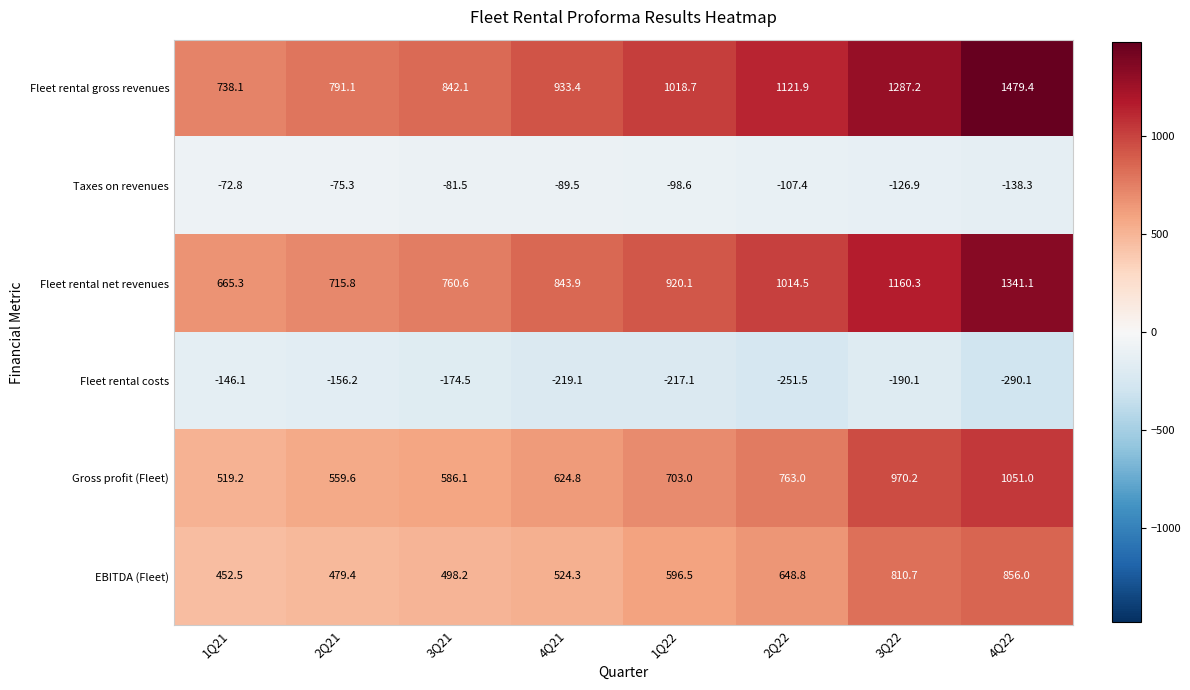

At 2Q21, list the series in order from smallest to largest.

Fleet rental costs, Taxes on revenues, EBITDA (Fleet), Gross profit (Fleet), Fleet rental net revenues, Fleet rental gross revenues